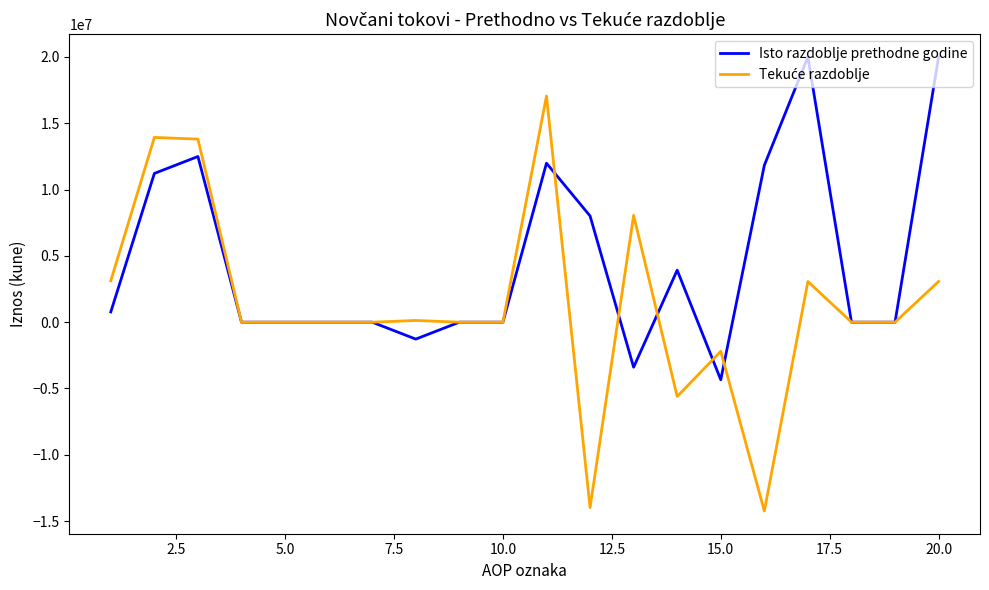

What is the greatest value displayed?

20002459